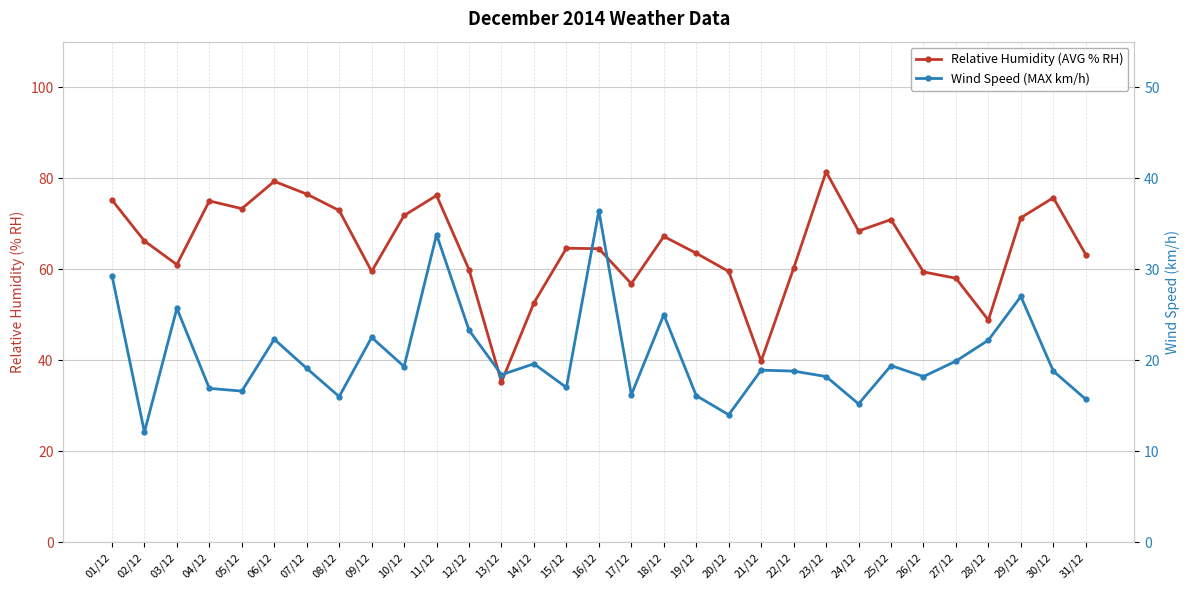

What is the minimum value for Wind Speed (MAX km/h)?

12.1